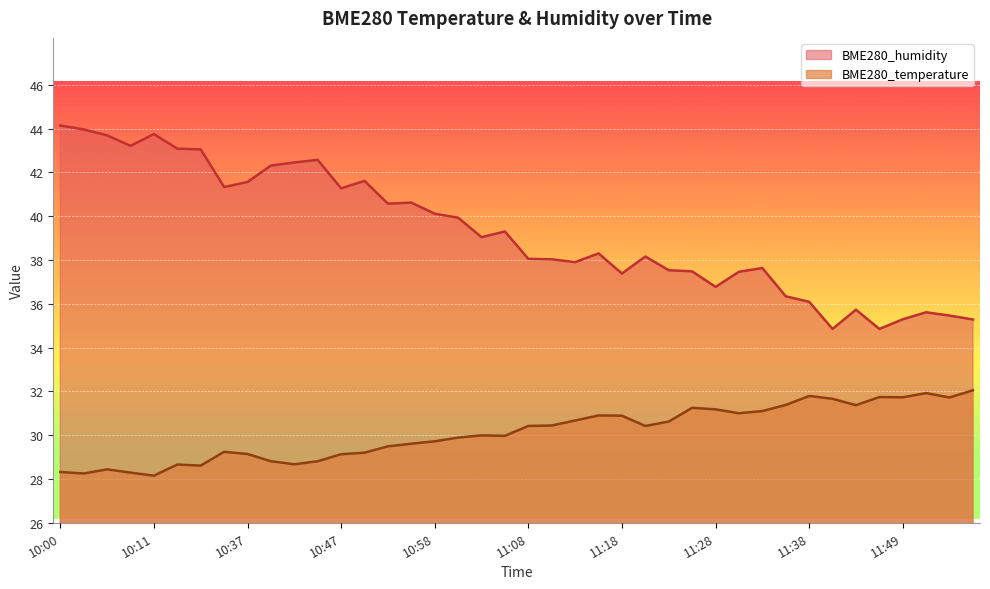

What is the label of the 4th point from the right?

11:49